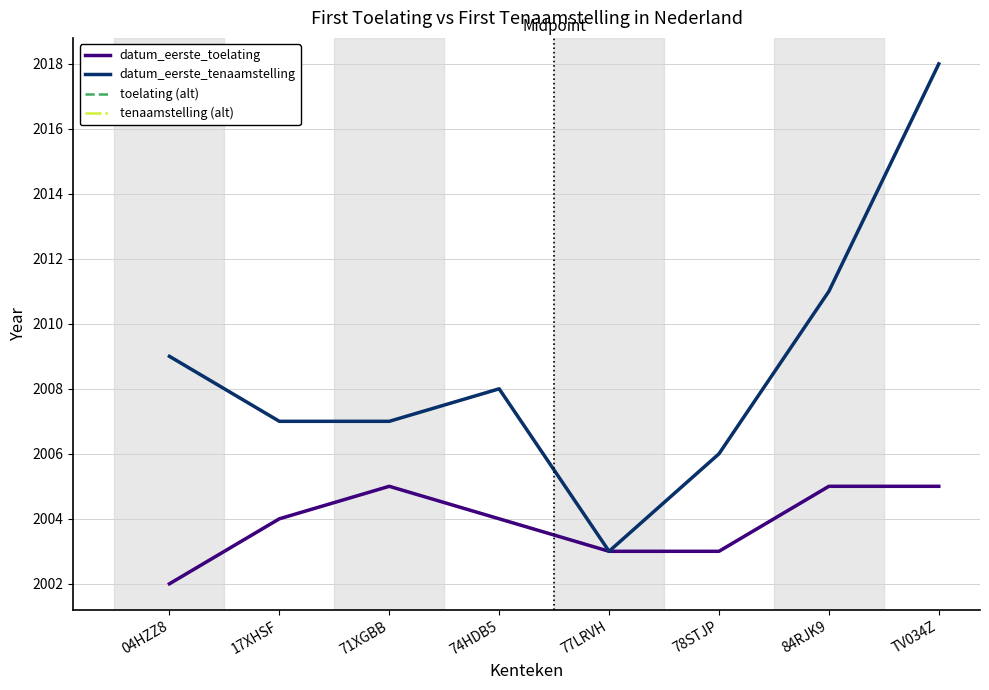

Does the chart display data point markers on the line(s)?

No